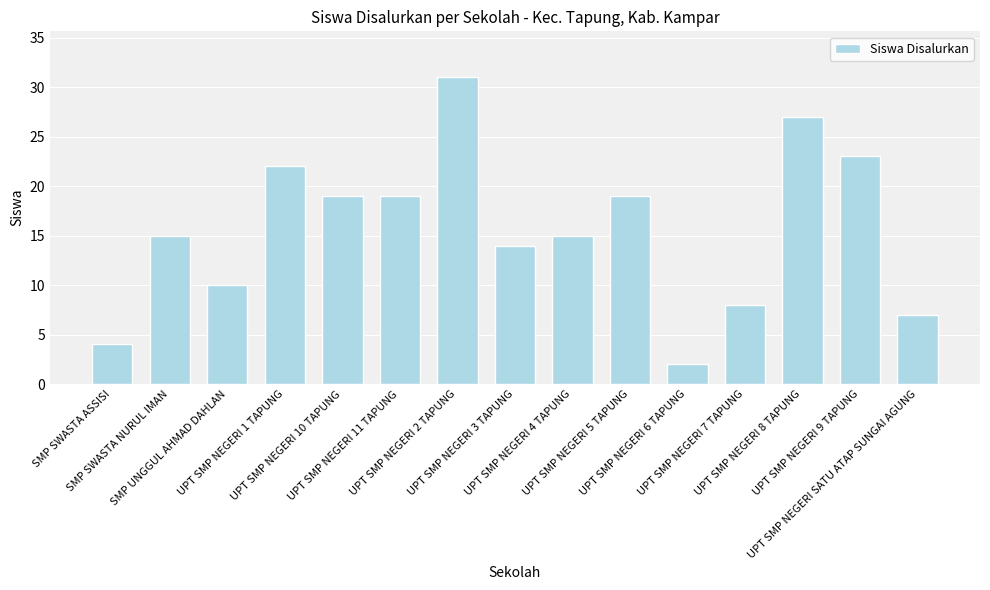

Read the value at SMP SWASTA NURUL IMAN.

15